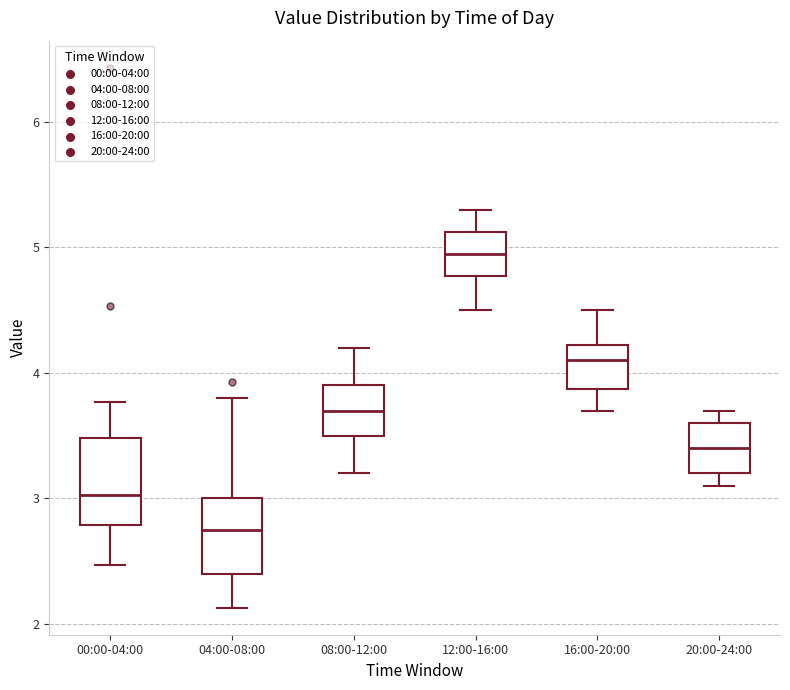

Reading left to right, read every box against the y-axis: the position of its median line, the range the box covers, and the ends of its whiskers. The values are not printed on the chart, so give them approximately, as read against the axis.

00:00-04:00: median 3.0, box 2.8 to 3.5, whiskers 2.5 to 3.8
04:00-08:00: median 2.8, box 2.4 to 3.0, whiskers 2.1 to 3.8
08:00-12:00: median 3.7, box 3.5 to 3.9, whiskers 3.2 to 4.2
12:00-16:00: median 5.0, box 4.8 to 5.1, whiskers 4.5 to 5.3
16:00-20:00: median 4.1, box 3.9 to 4.2, whiskers 3.7 to 4.5
20:00-24:00: median 3.4, box 3.2 to 3.6, whiskers 3.1 to 3.7